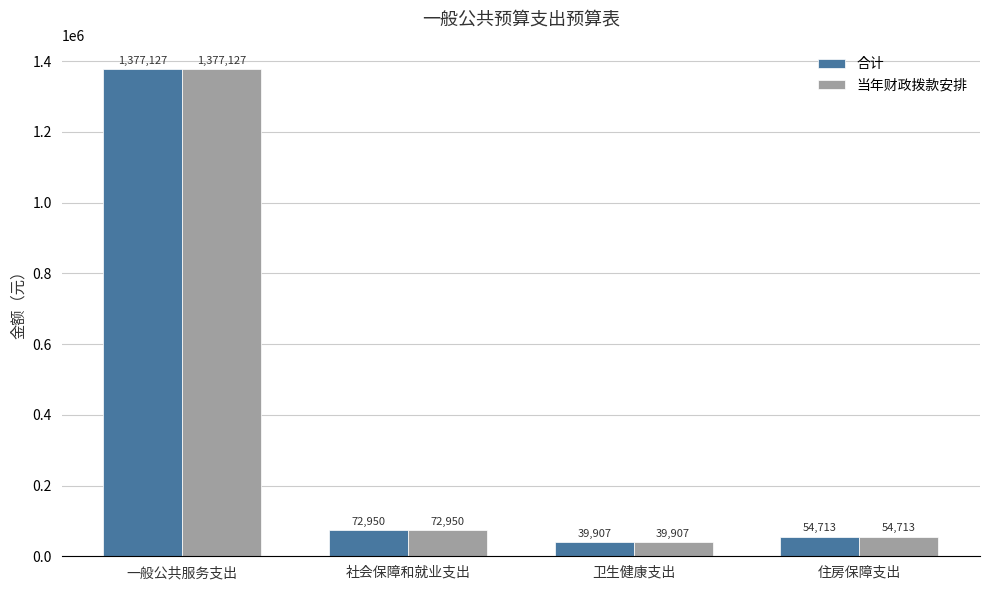

Is the value of 合计 at 卫生健康支出 greater than the value of 当年财政拨款安排 at 一般公共服务支出?

No